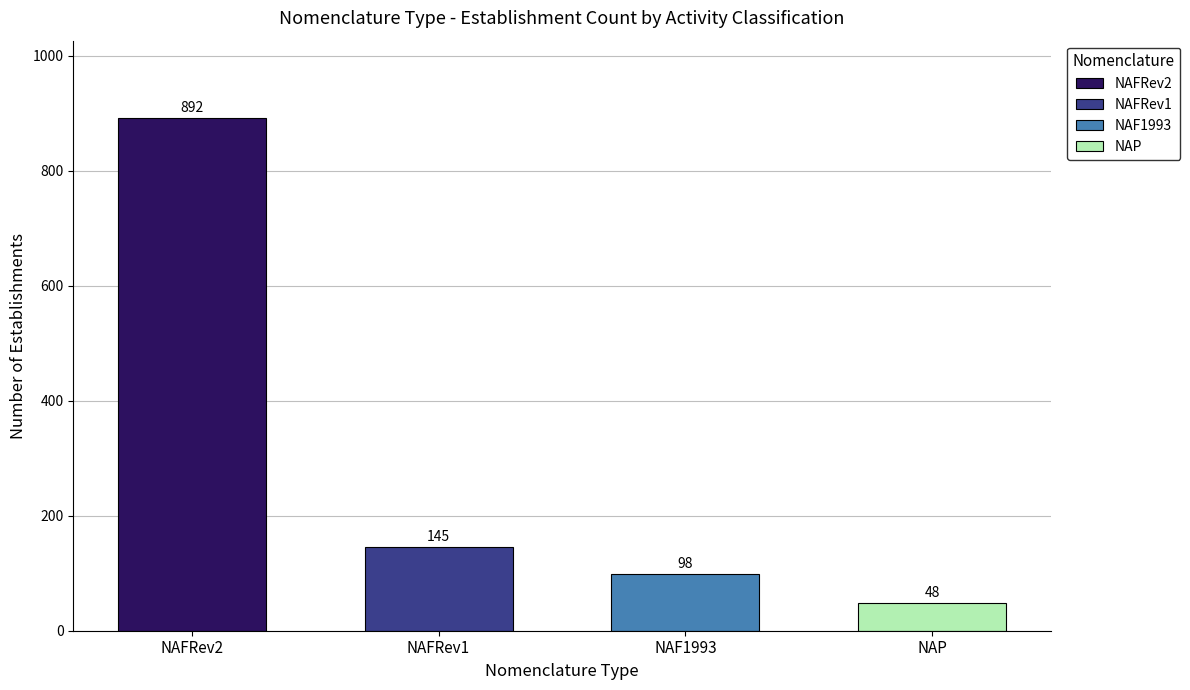

What are all the series names shown in the legend?

NAFRev2, NAFRev1, NAF1993, NAP